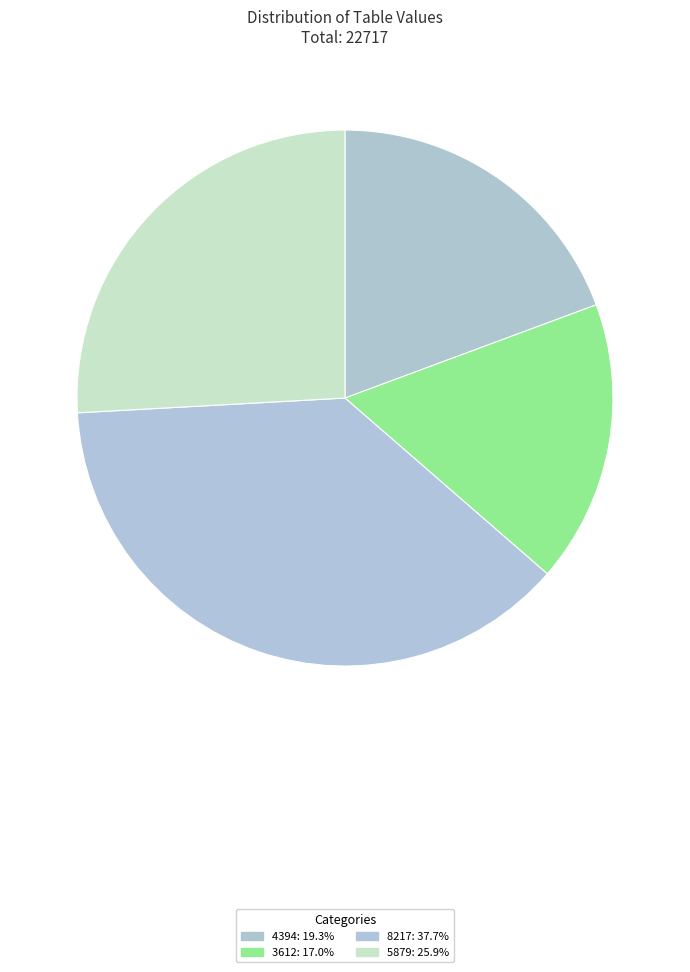

Rank the categories by value from lowest to highest.

3612, 4394, 5879, 8217